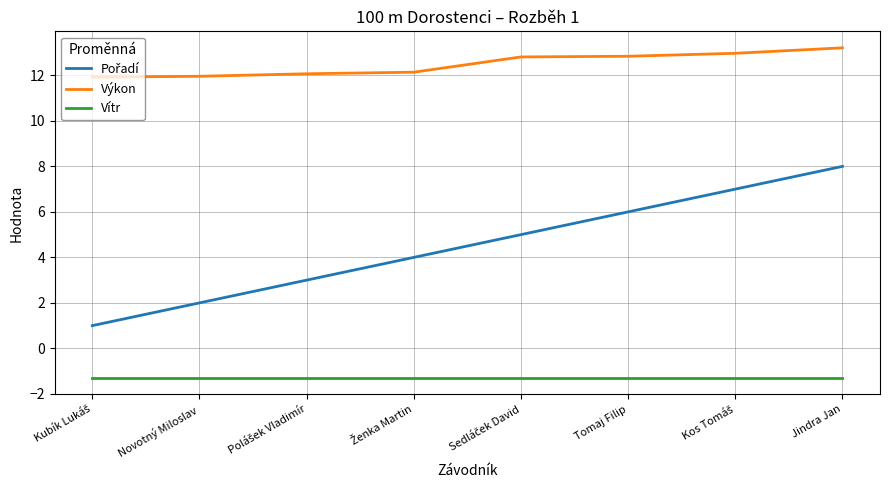

What is the minimum value shown in the chart?

-1.3